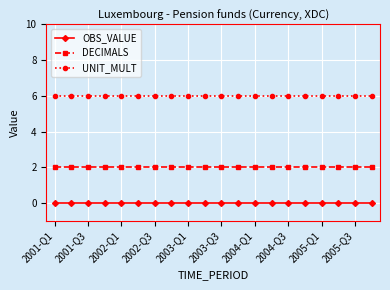

True or false: UNIT_MULT and OBS_VALUE cross at least once.

False